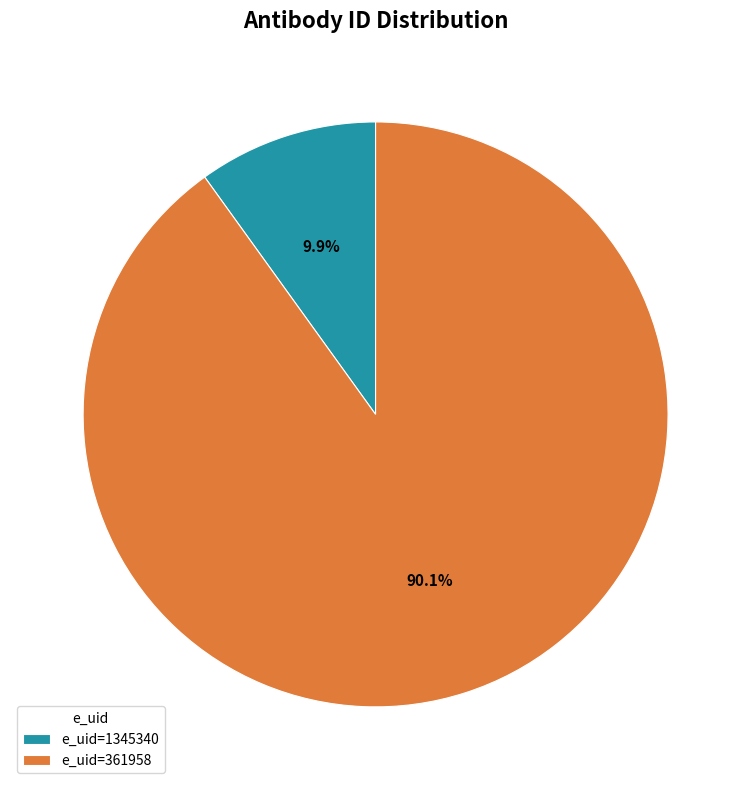

Which has a higher value, e_uid=361958 or e_uid=1345340?

e_uid=361958